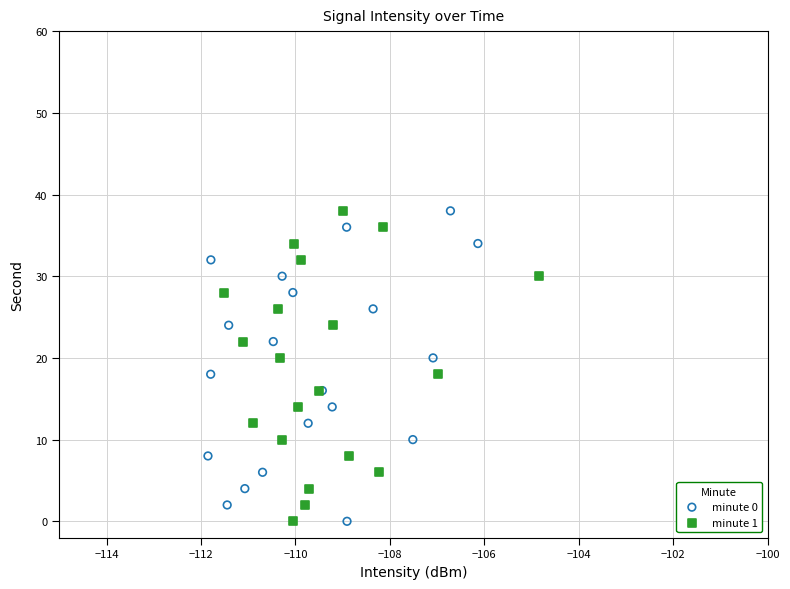

What are all the series names shown in the legend?

minute 0, minute 1